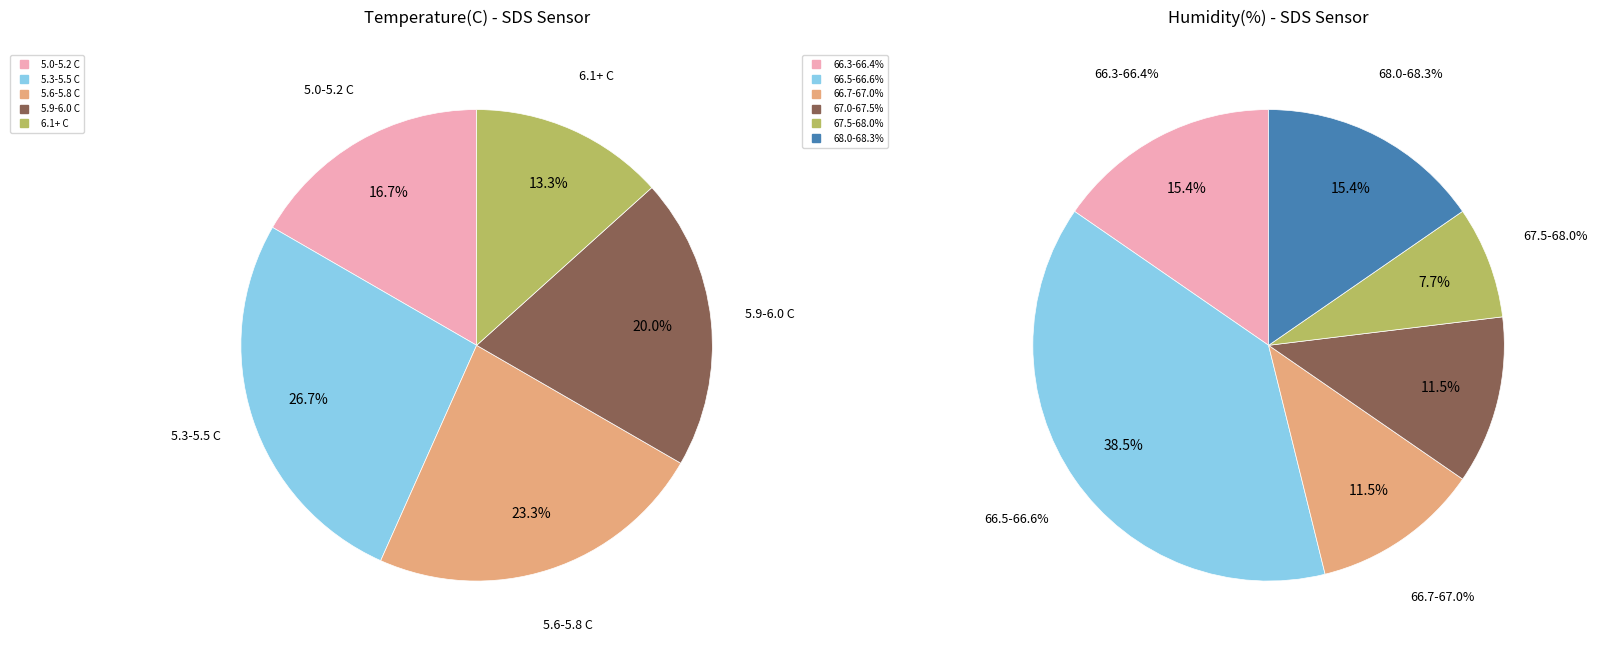

Does any single category account for the majority?

No